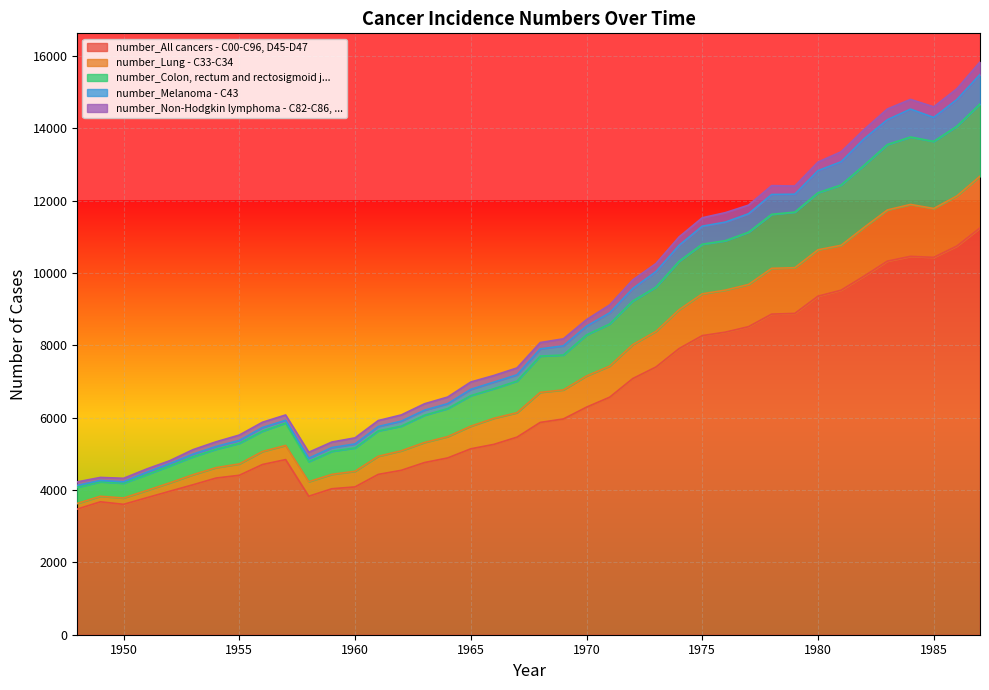

Where does the number_All cancers - C00-C96, D45-D47 series first go above 5870?

1969